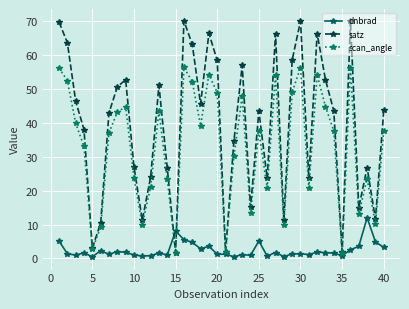

How many interior local peaks does the scan_angle series have?

11